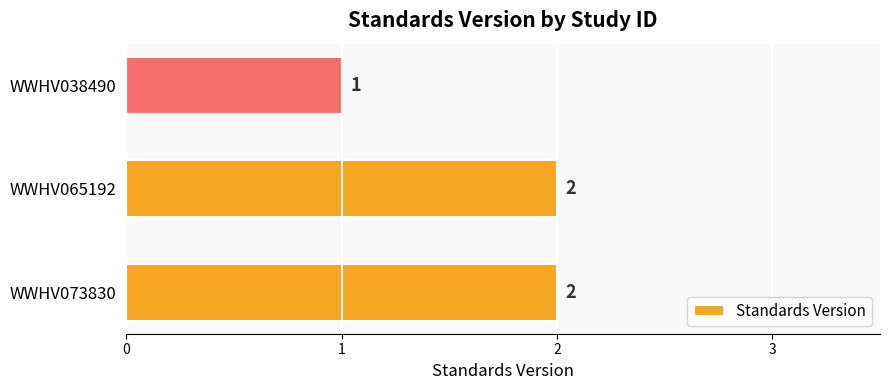

Are the bars horizontal?

Yes